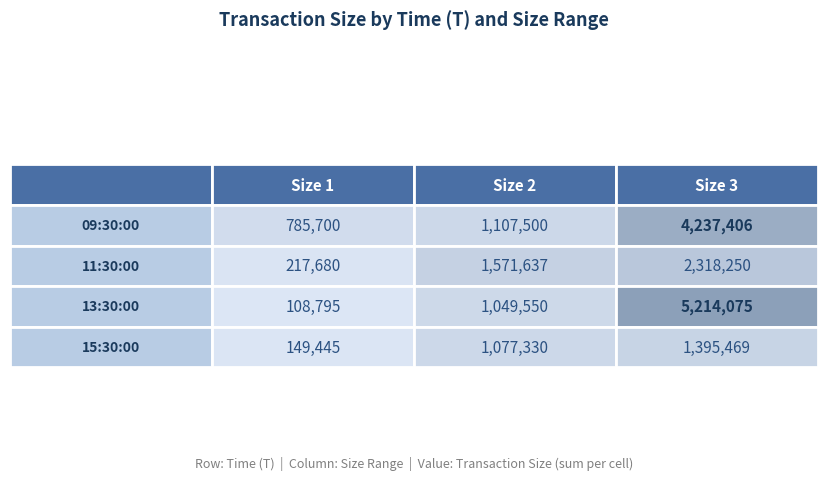

What is the greatest value displayed?

5214075.0